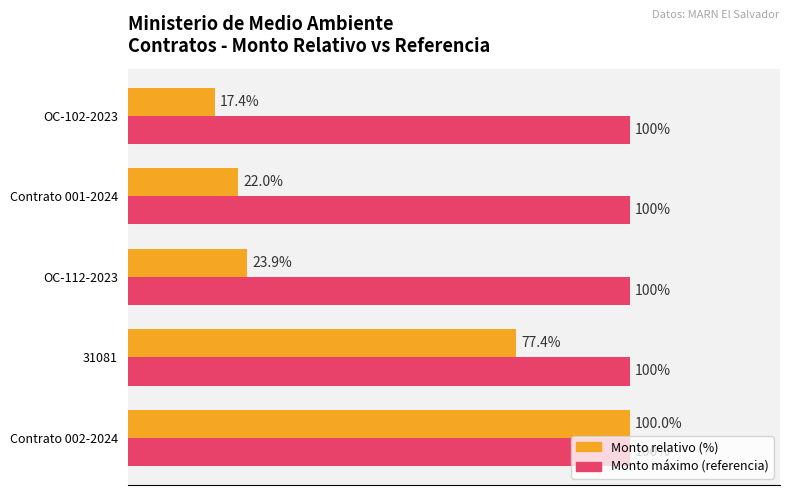

At which category is the sum across all series the highest?

Contrato 002-2024